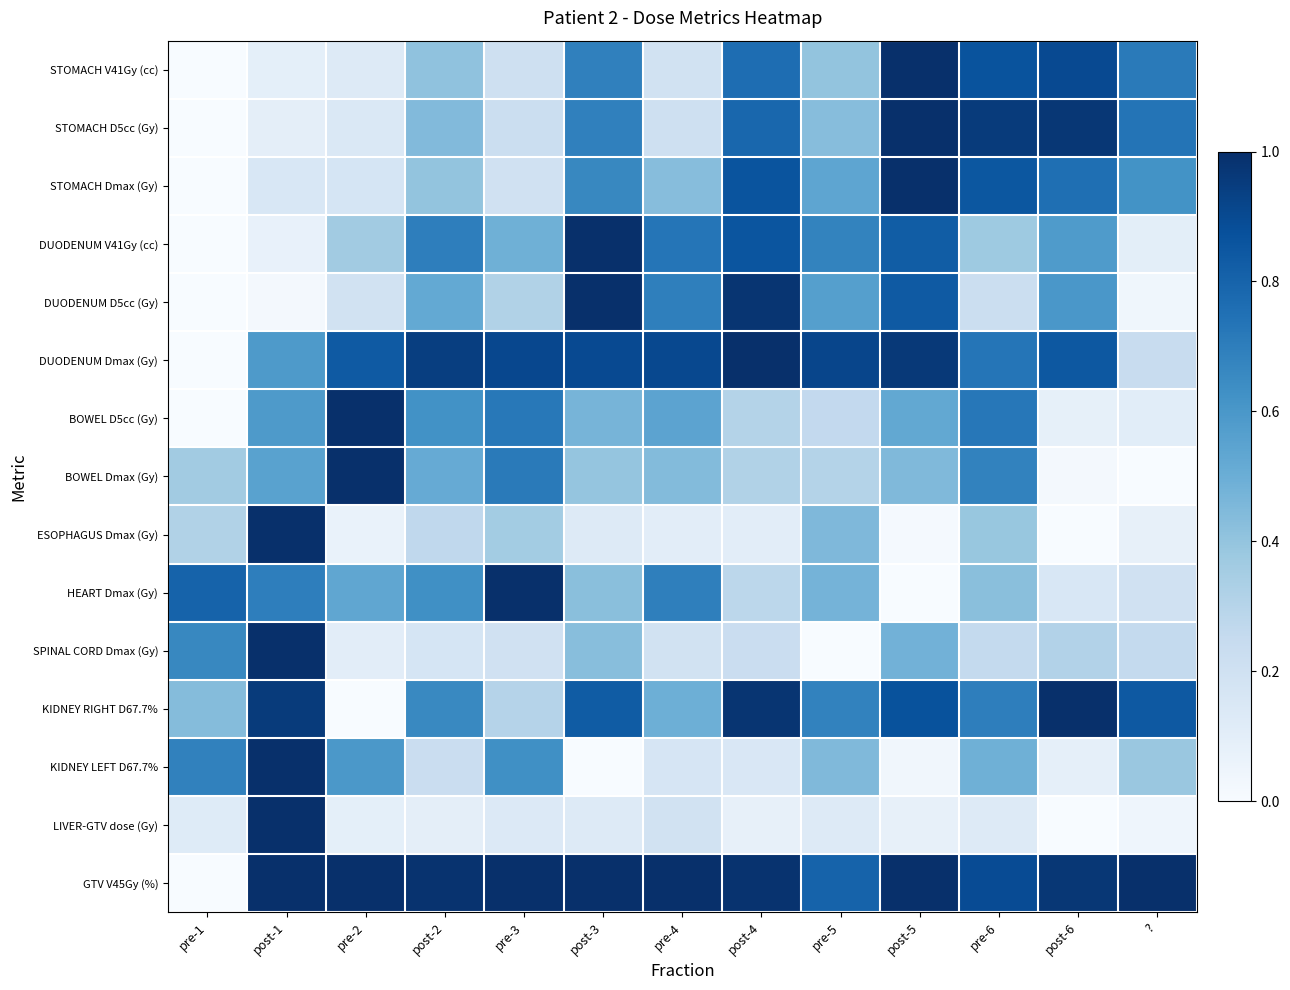

At which category is the sum across all series the highest?

post-5